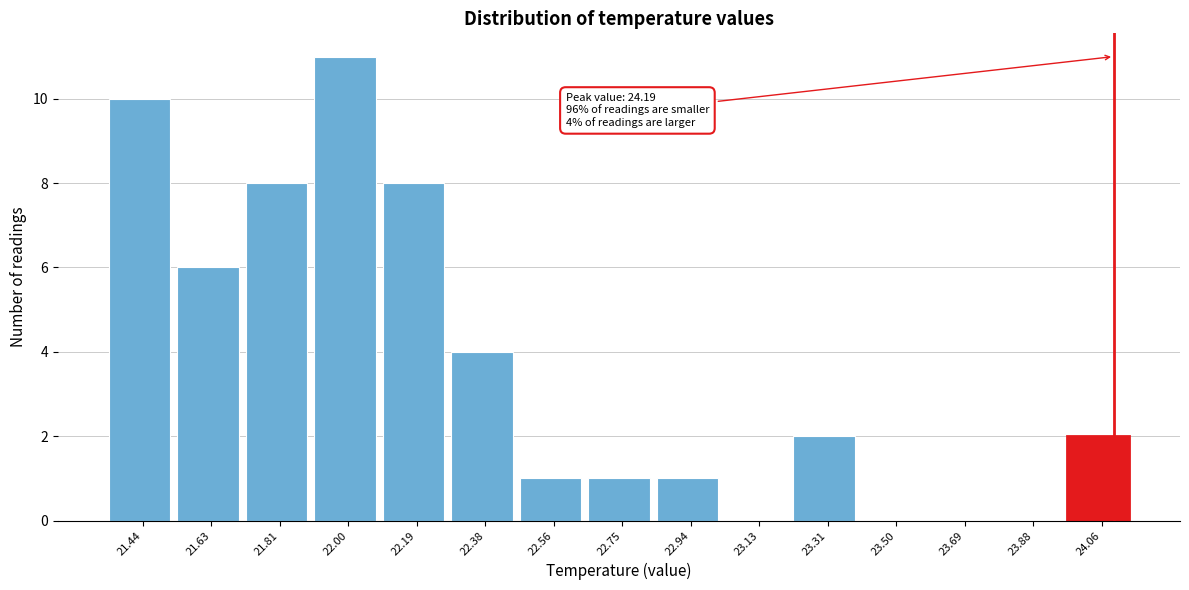

Reading left to right, what are all the values shown in this chart?

21.44=10	21.63=6	21.81=8	22.00=11	22.19=8	22.38=4	22.56=1	22.75=1	22.94=1	23.13=0	23.31=2	23.50=0	23.69=0	23.88=0	24.06=2